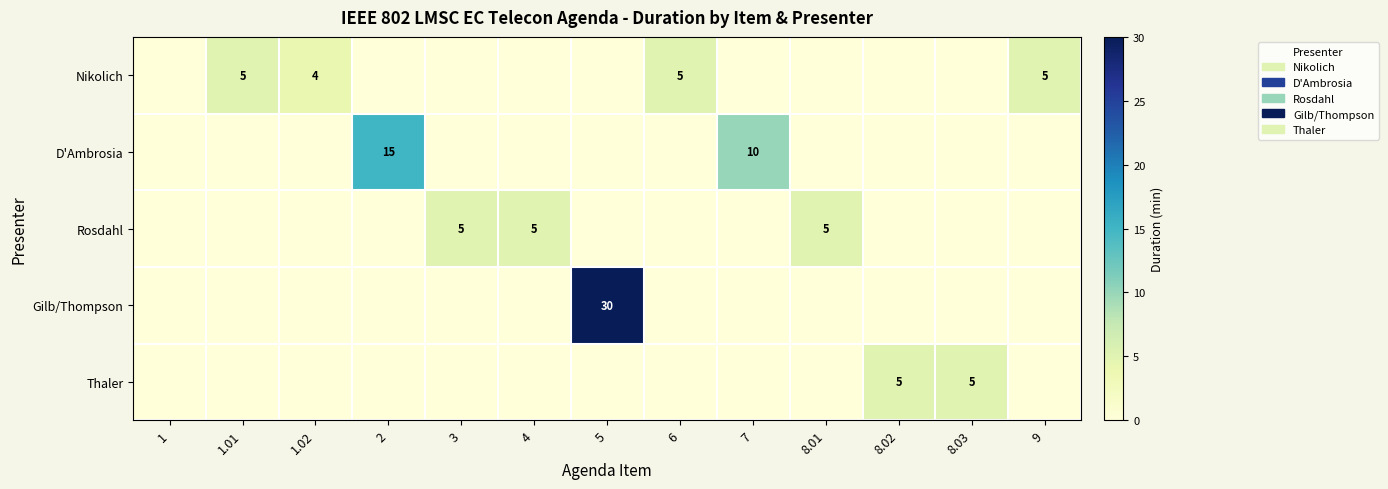

Which category has the highest value across all series?

5